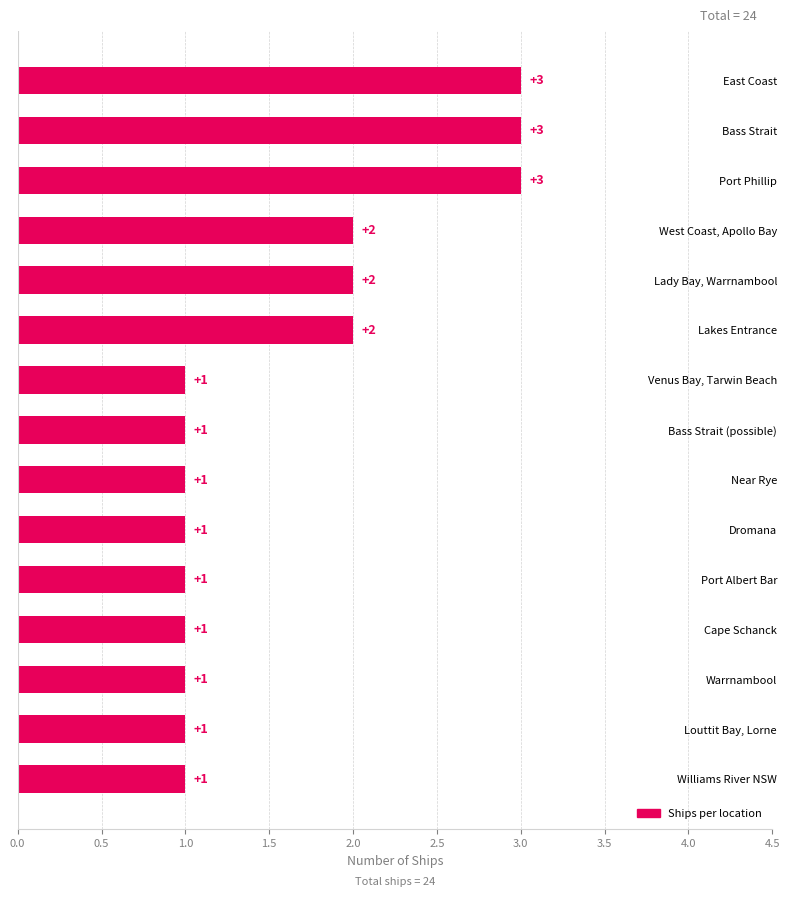

True or false: the data shows 1 at Near Rye.

True